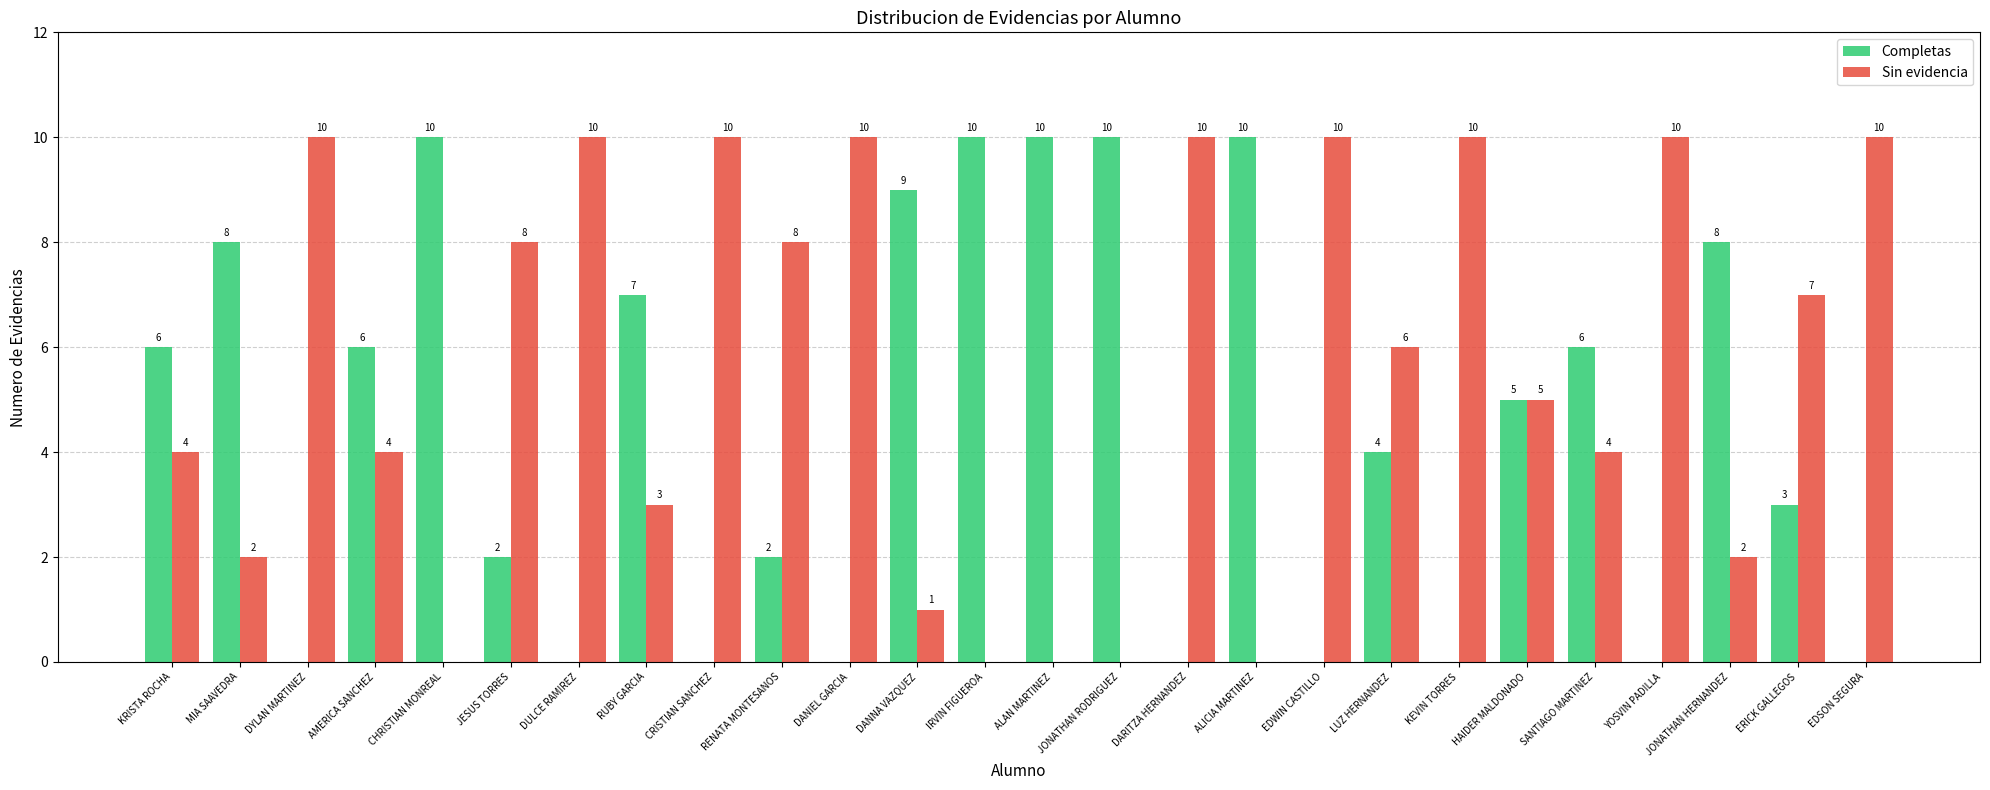

What is the sum of all Sin evidencia values?

144